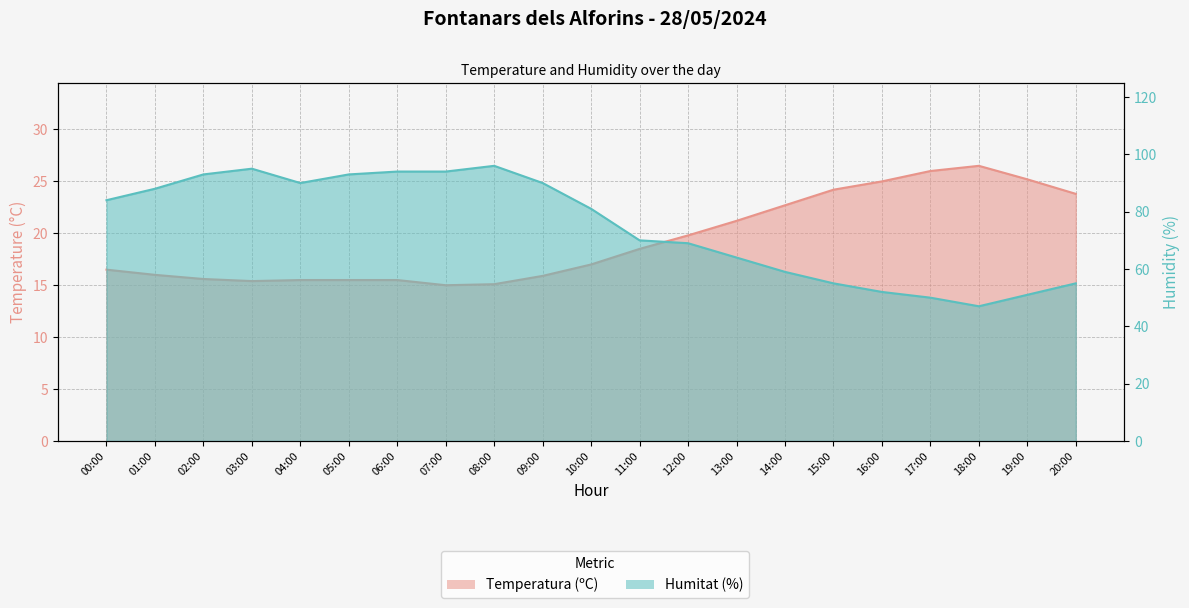

Does the chart have visible grid lines?

Yes